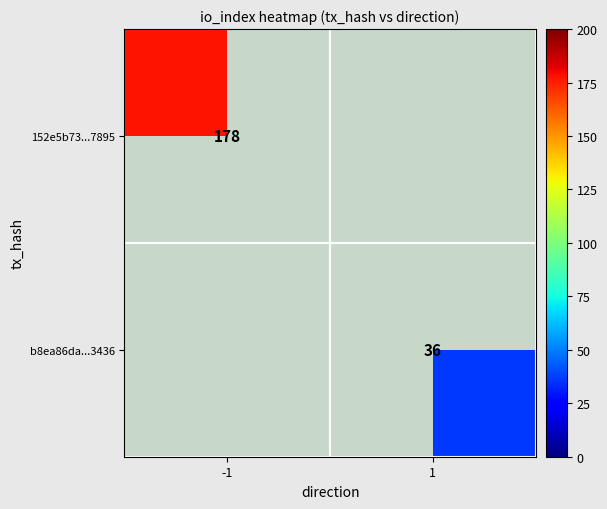

True or false: 152e5b73...7895 has a value of 178 at -1.

True